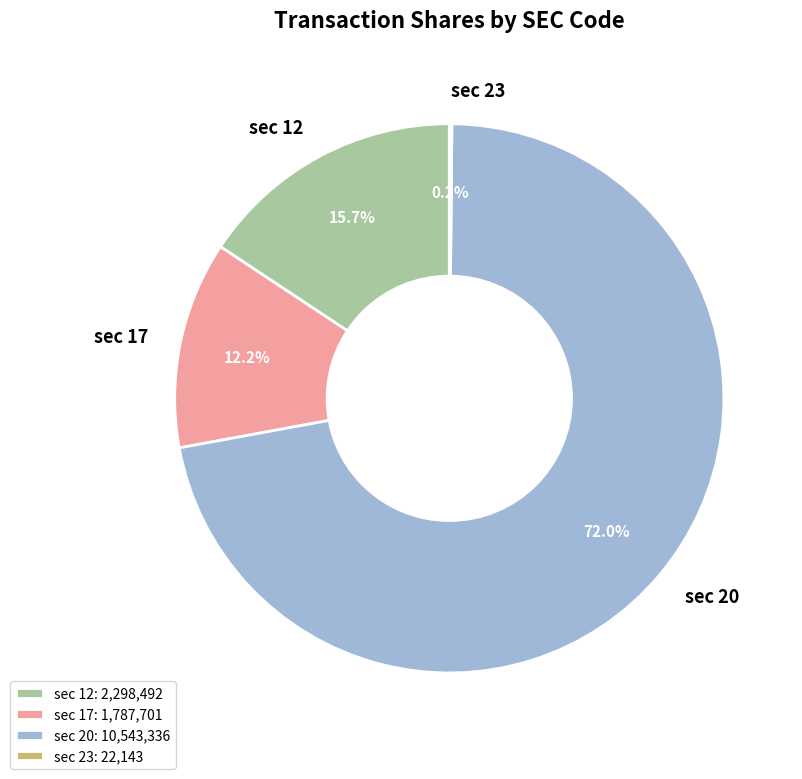

Is the sum of sec 20 and sec 17 greater than half?

Yes